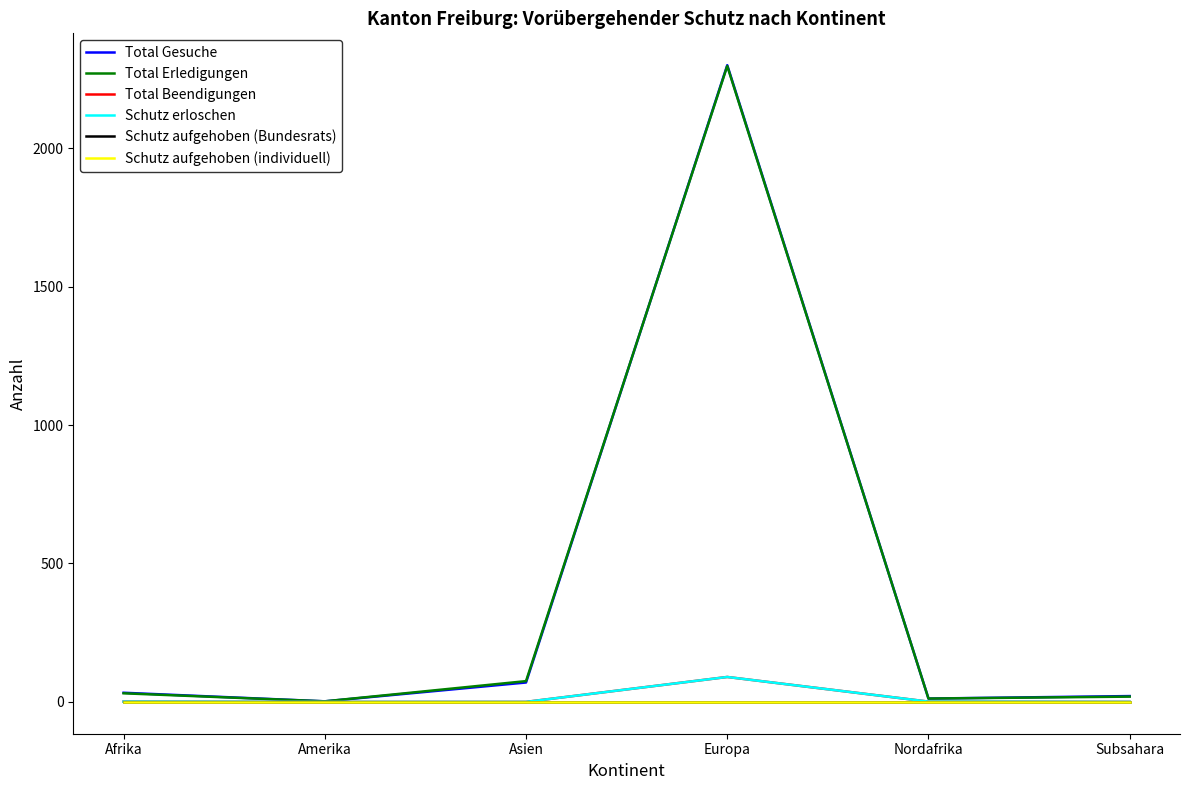

What is the greatest value displayed?

2300